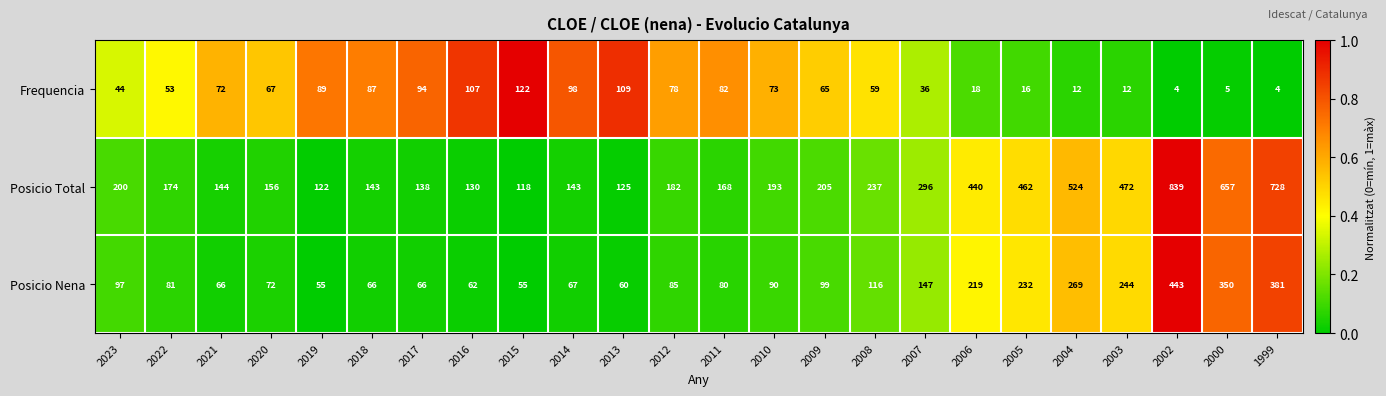

How many series are shown in this chart?

3